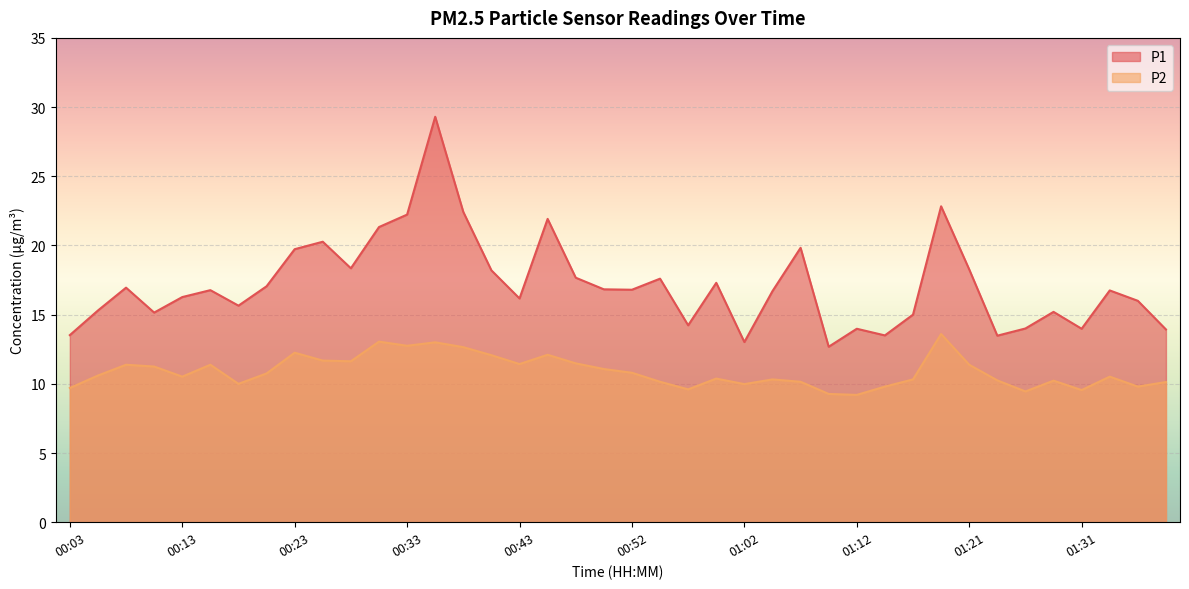

How many values in the P1 series exceed 16?

24